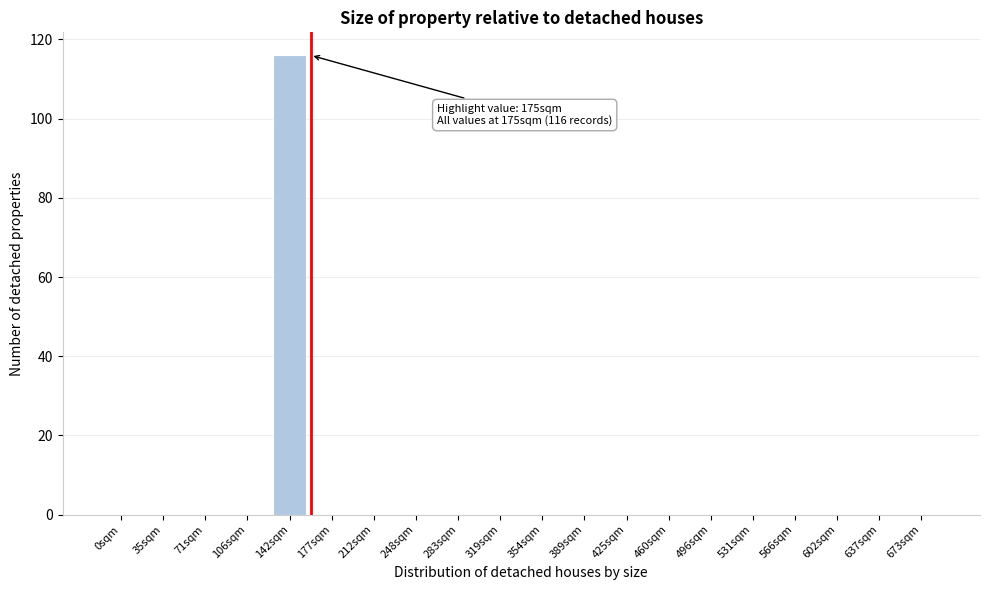

Reading left to right, transcribe all the data shown in this chart.

0sqm=0	35sqm=0	71sqm=0	106sqm=0	142sqm=116	177sqm=0	212sqm=0	248sqm=0	283sqm=0	319sqm=0	354sqm=0	389sqm=0	425sqm=0	460sqm=0	496sqm=0	531sqm=0	566sqm=0	602sqm=0	637sqm=0	673sqm=0